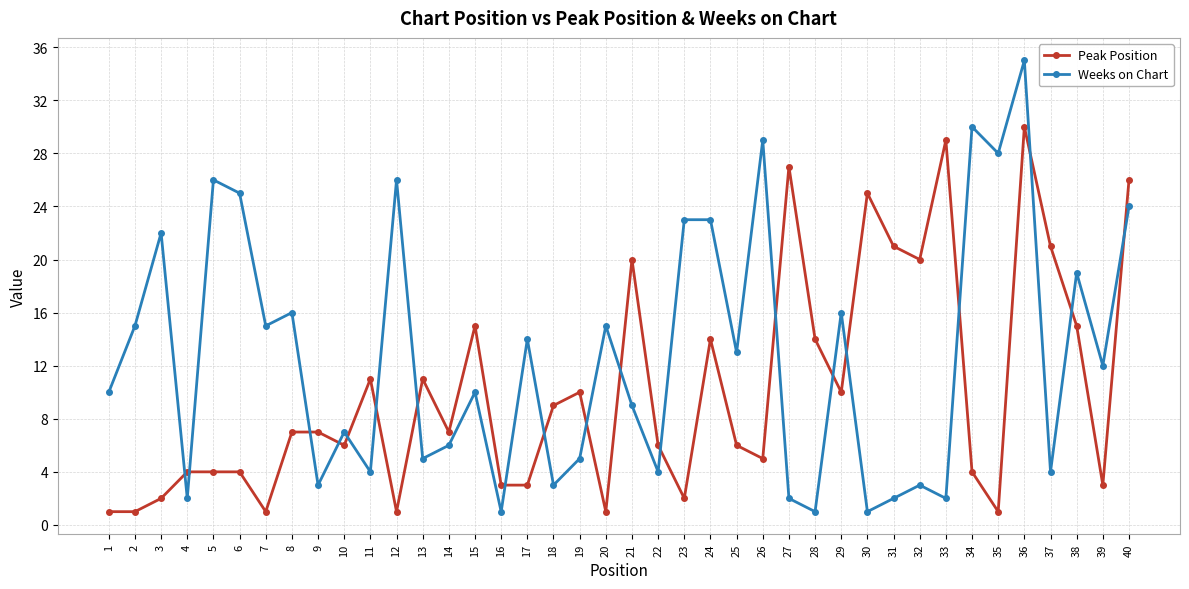

How many interior local valleys does the Weeks on Chart series have?

15